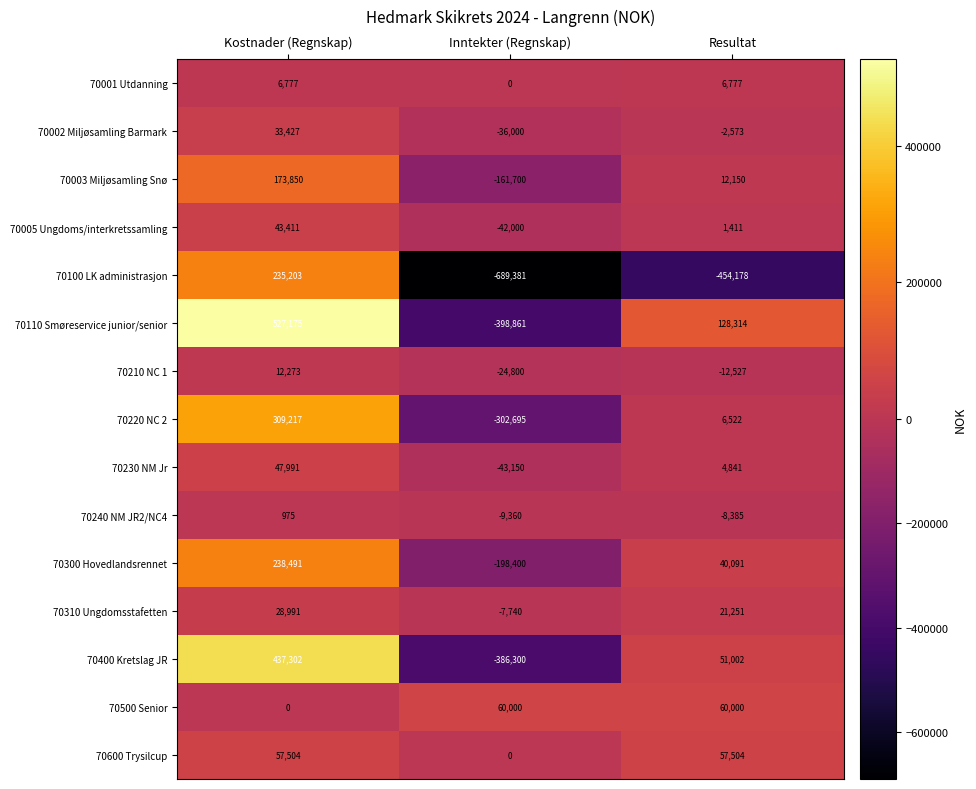

How many values in 70003 Miljøsamling Snø are above zero?

2